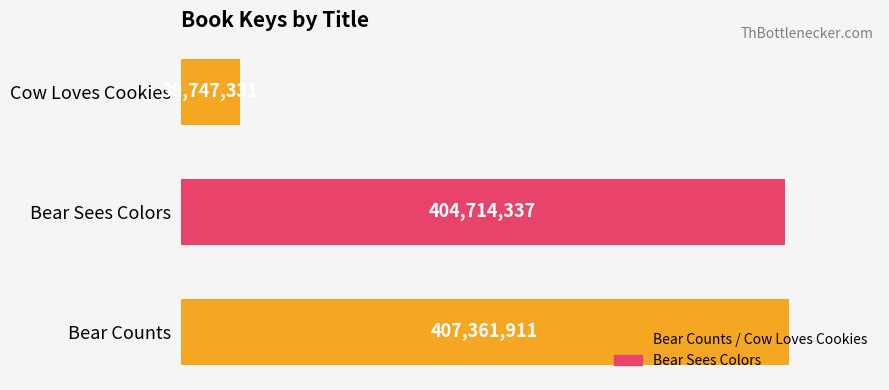

Is it true that the value at Bear Sees Colors is 404714337?

True